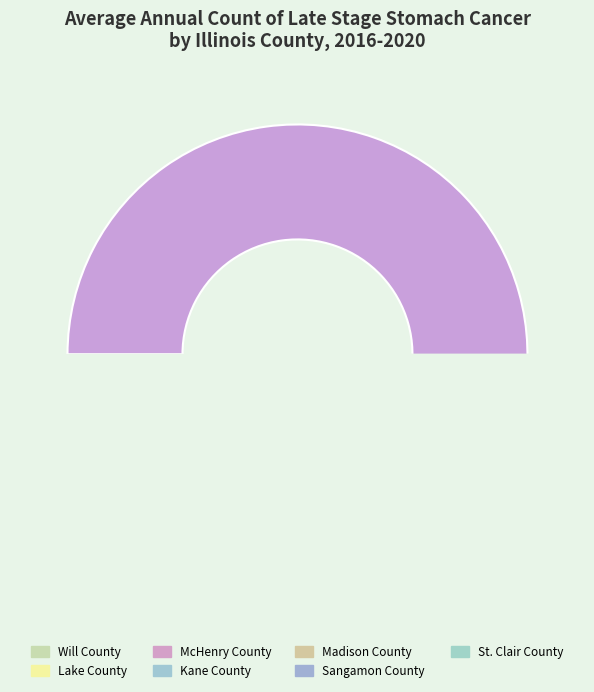

Is St. Clair County the majority of the pie?

No